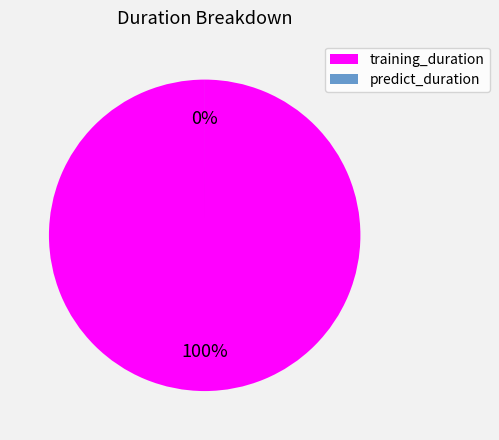

Is the sum of predict_duration and training_duration greater than half?

Yes